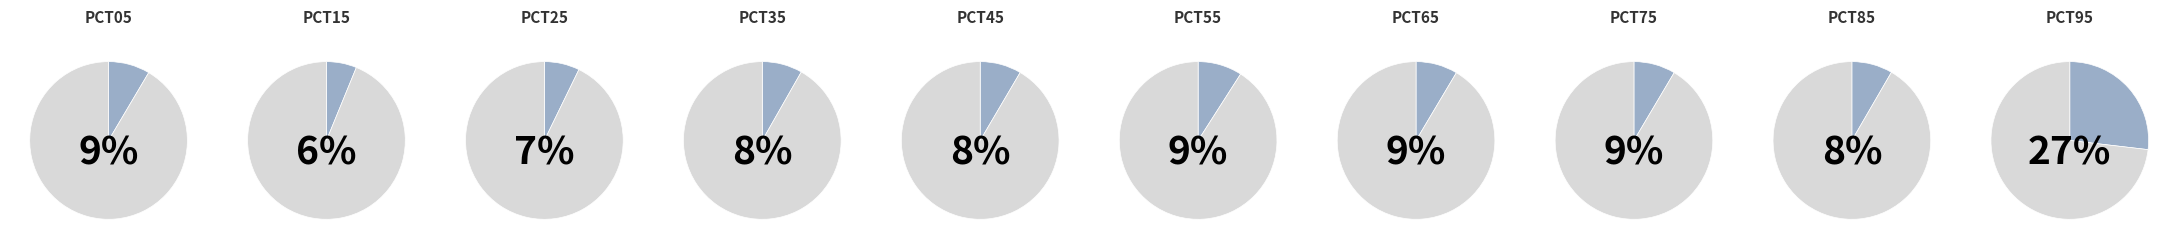

To the nearest percent, what is the average slice percentage?

10%